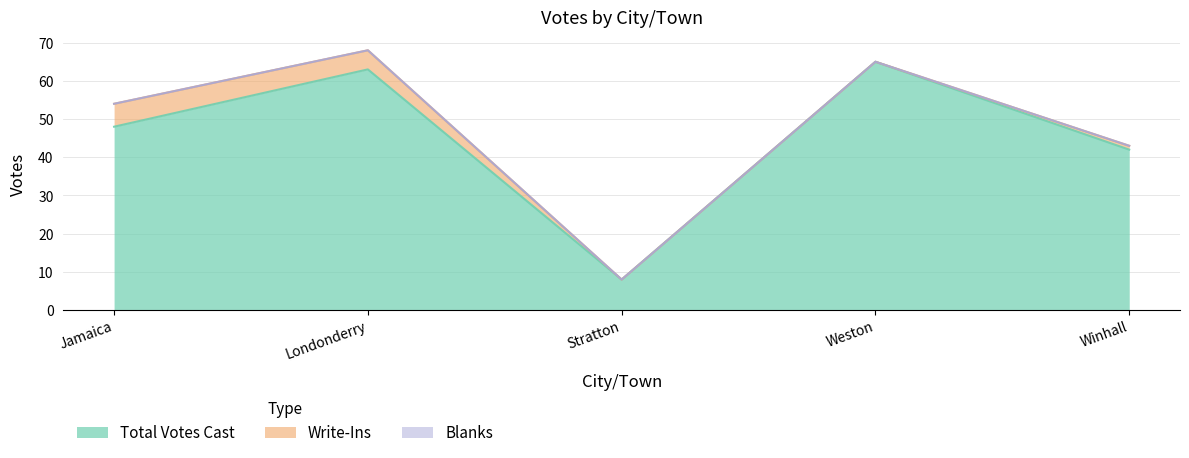

The Write-Ins series shows 0 at Weston. True or false?

True